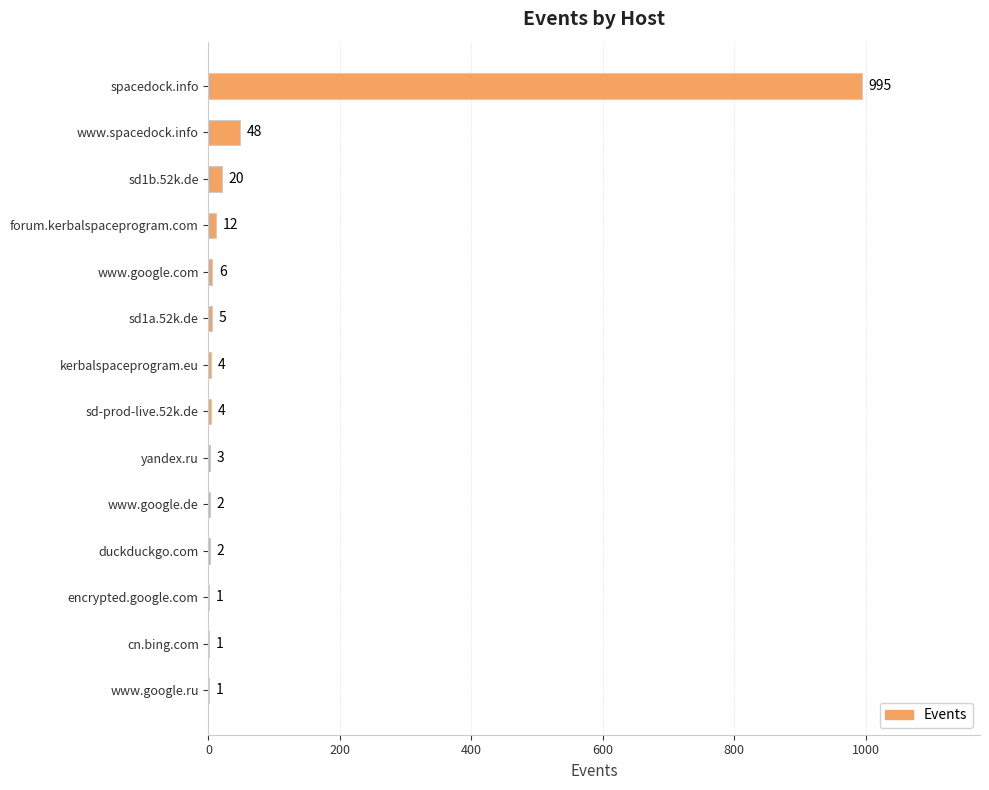

At which label is the value closest to 498?

www.spacedock.info